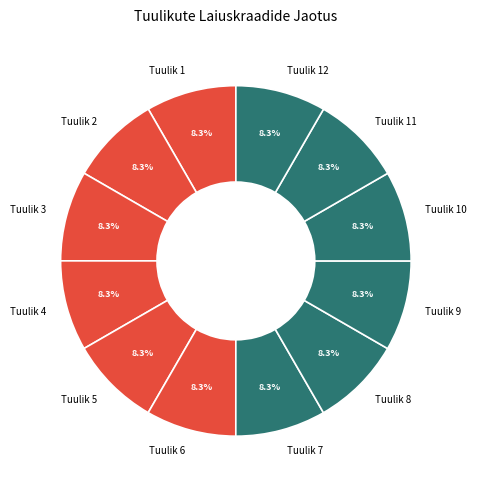

Is Tuulik 12 the majority of the pie?

No